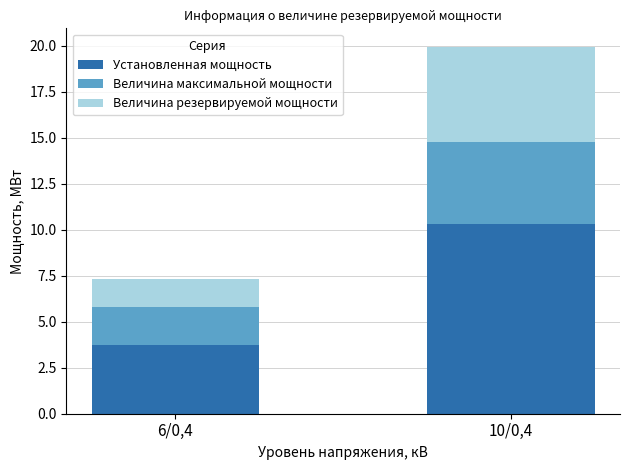

How many bars are there in total?

2